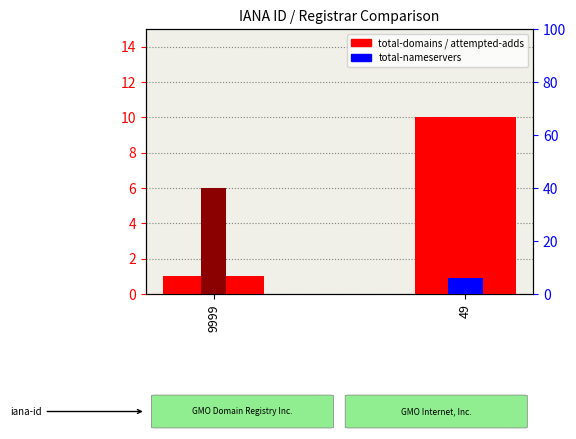

At which category is the sum across all series the highest?

49